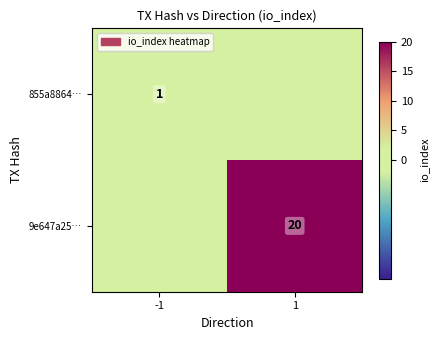

Between -1 and 1, which is larger?

-1